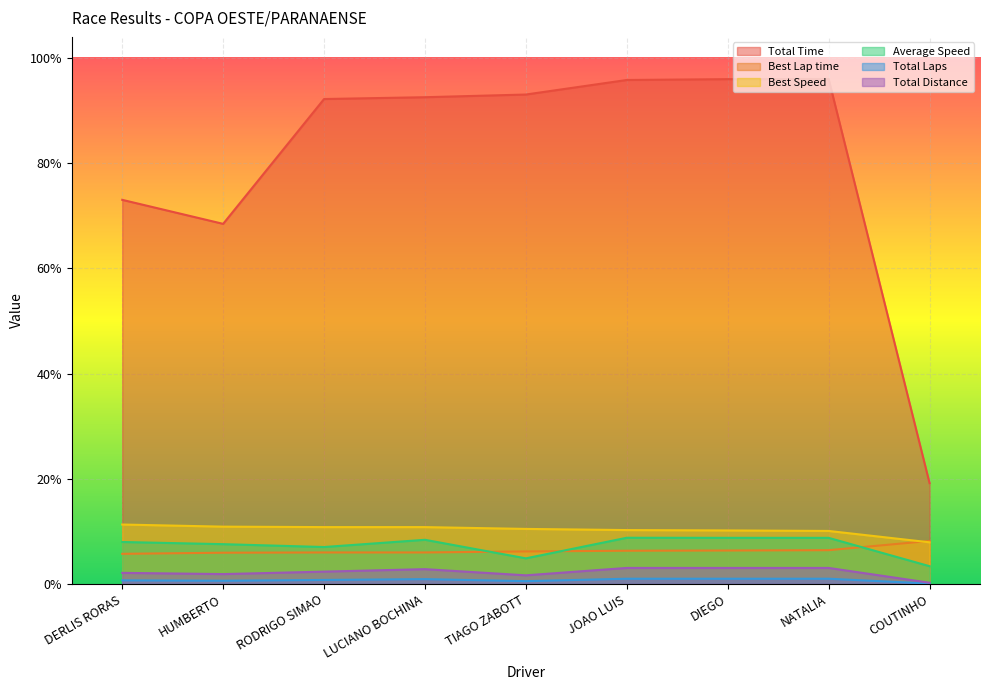

True or false: Average Speed and Total Laps intersect in this chart.

False